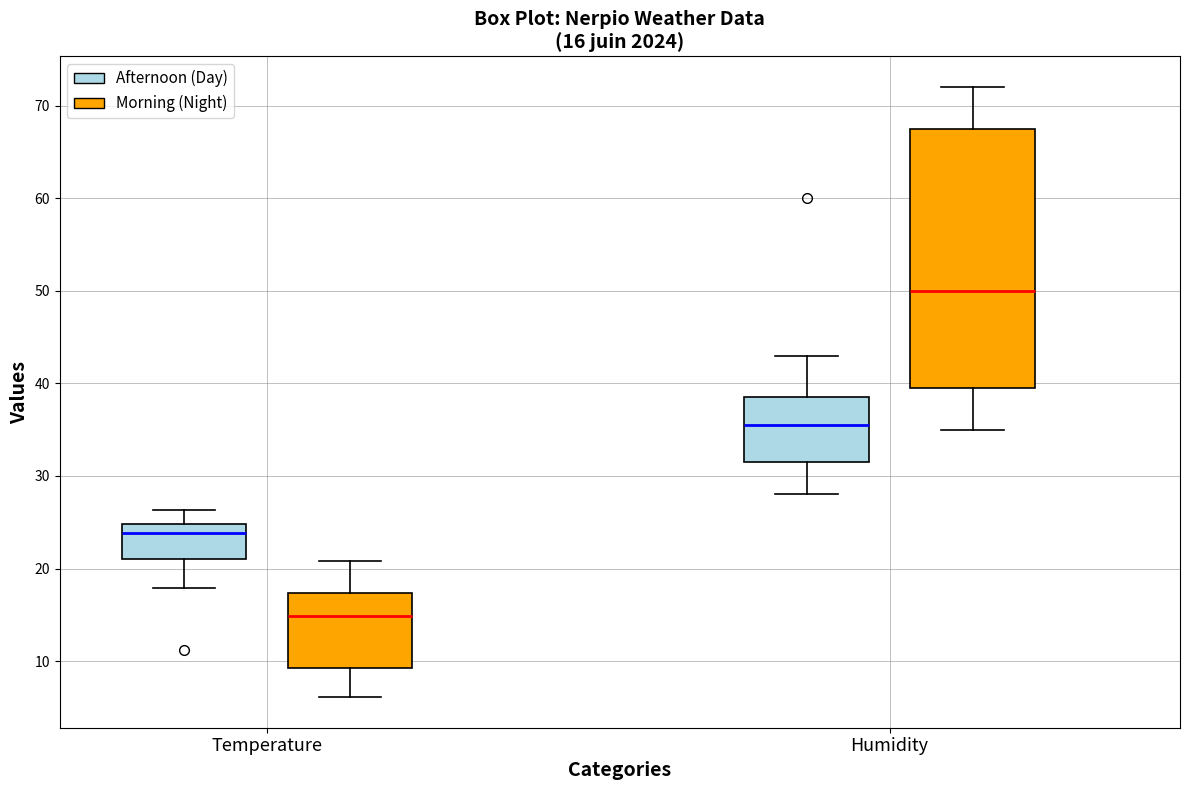

Which box has the lowest median line?

Temperature (Morning (Night))